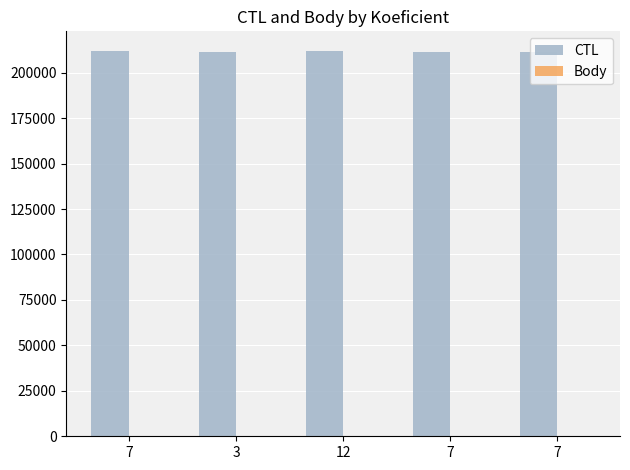

What is the spread (max minus min) of values at 7?

212007